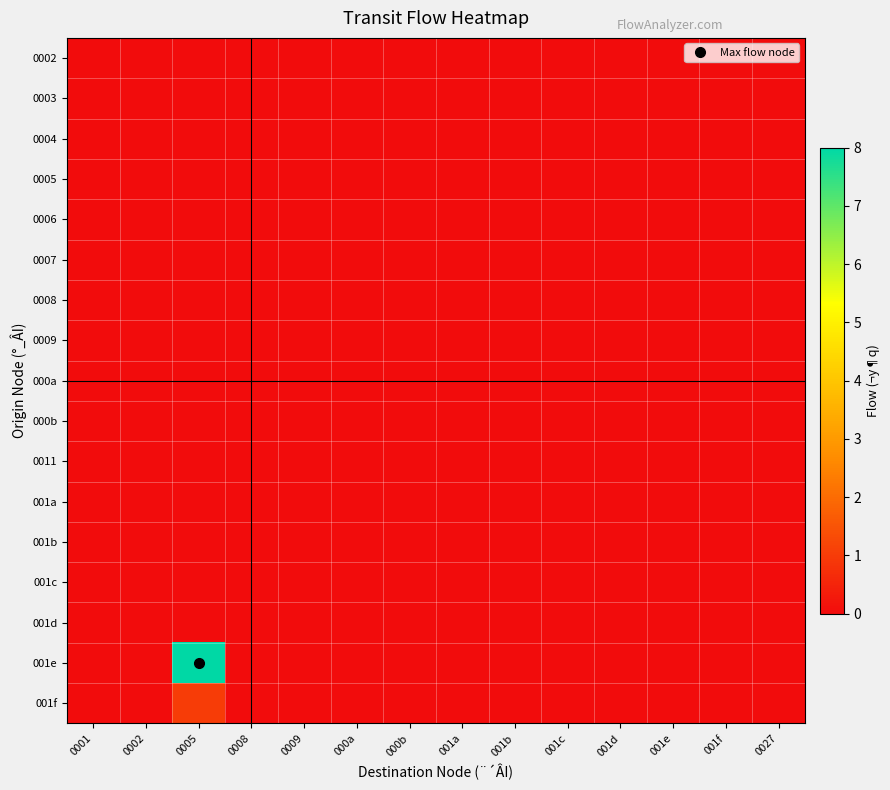

Between 000b and 0008, which is larger?

000b